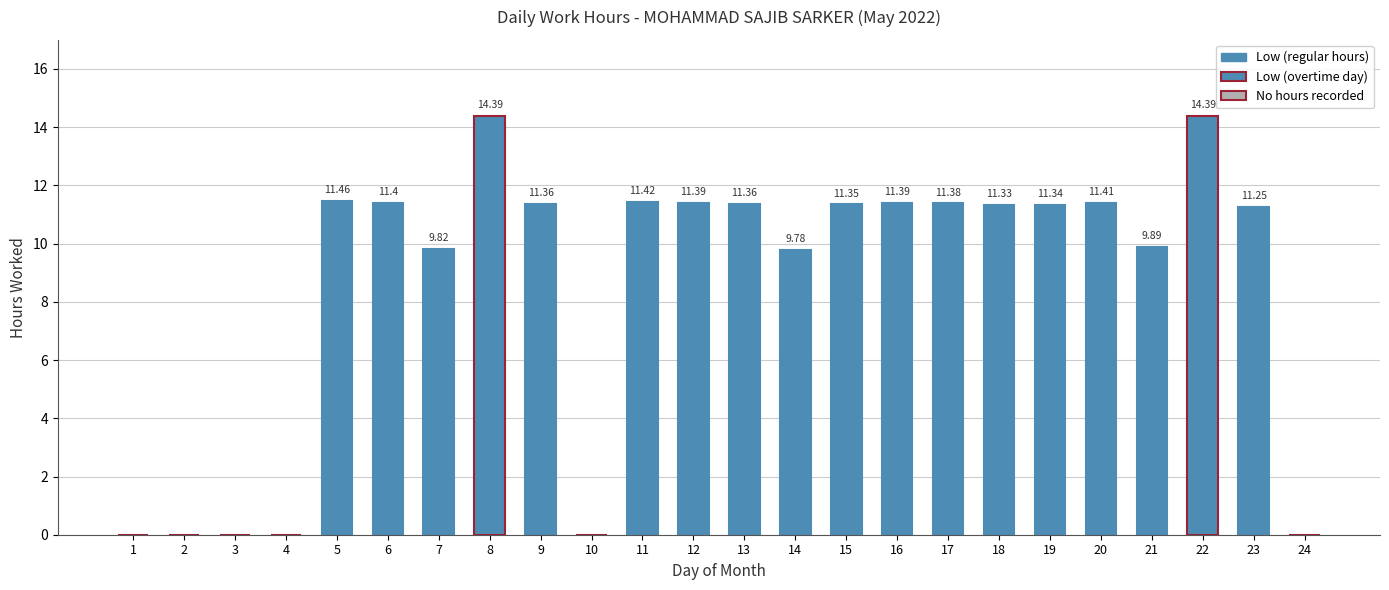

What is the change in value from 3 to 5?

+11.5